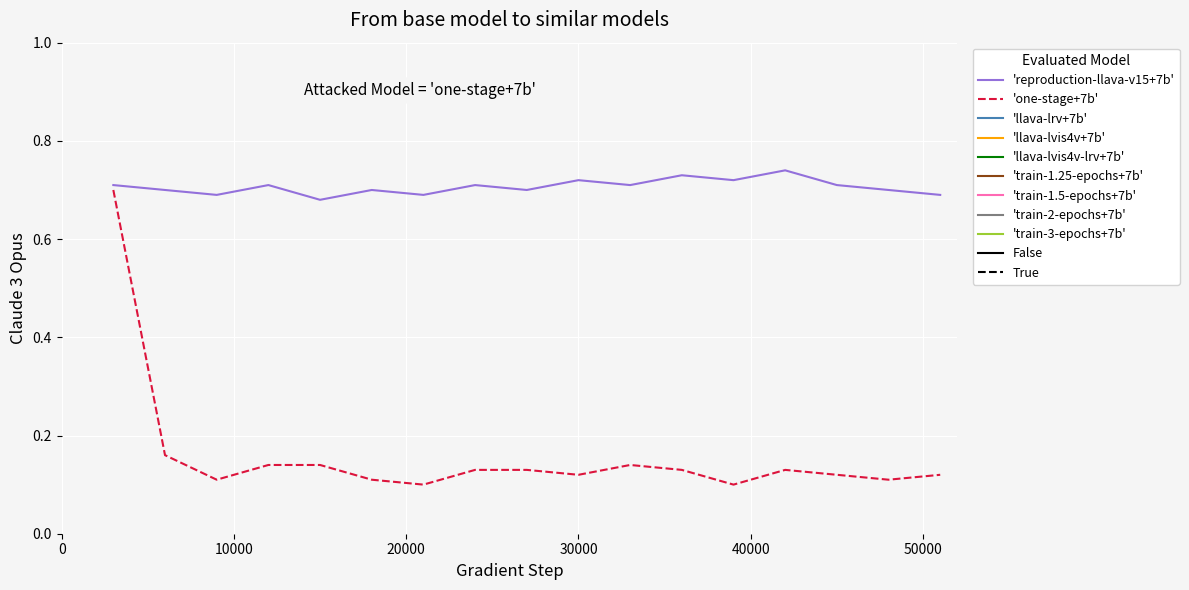

List the series in order of their peak value, highest first.

'reproduction-llava-v15+7b', 'one-stage+7b'